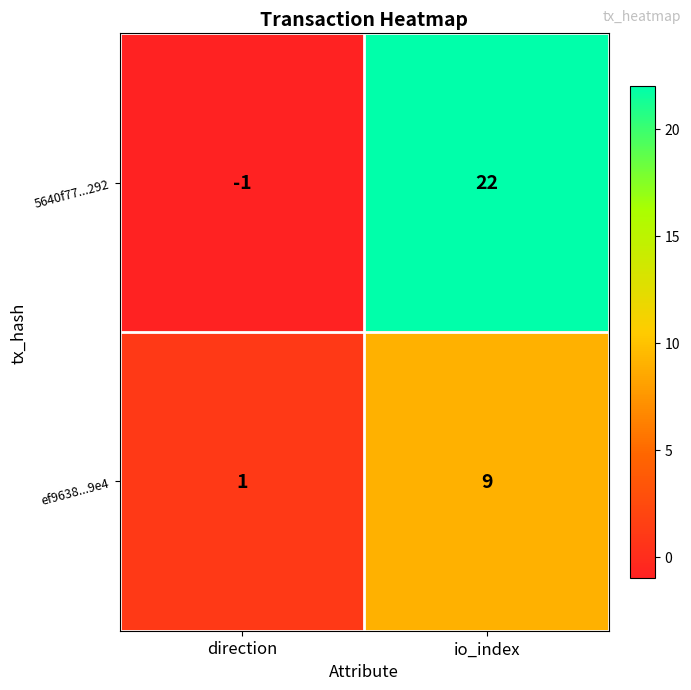

Between direction and io_index, which series saw the biggest shift?

5640f77...292